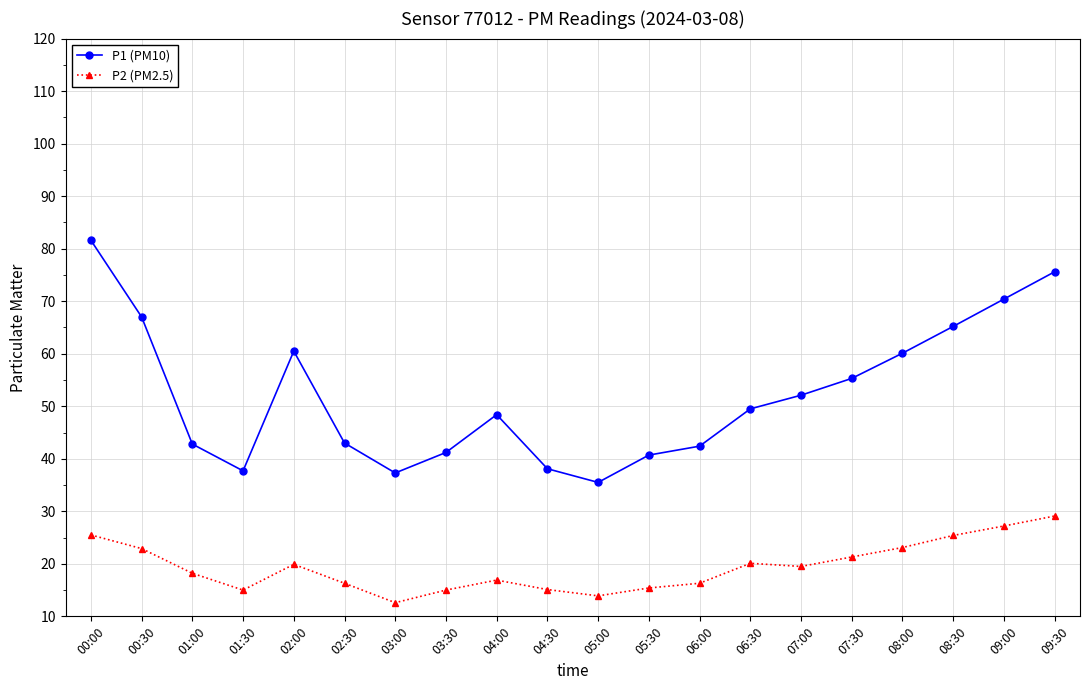

In P2 (PM2.5), how many points are higher than both neighbors (excluding endpoints)?

3